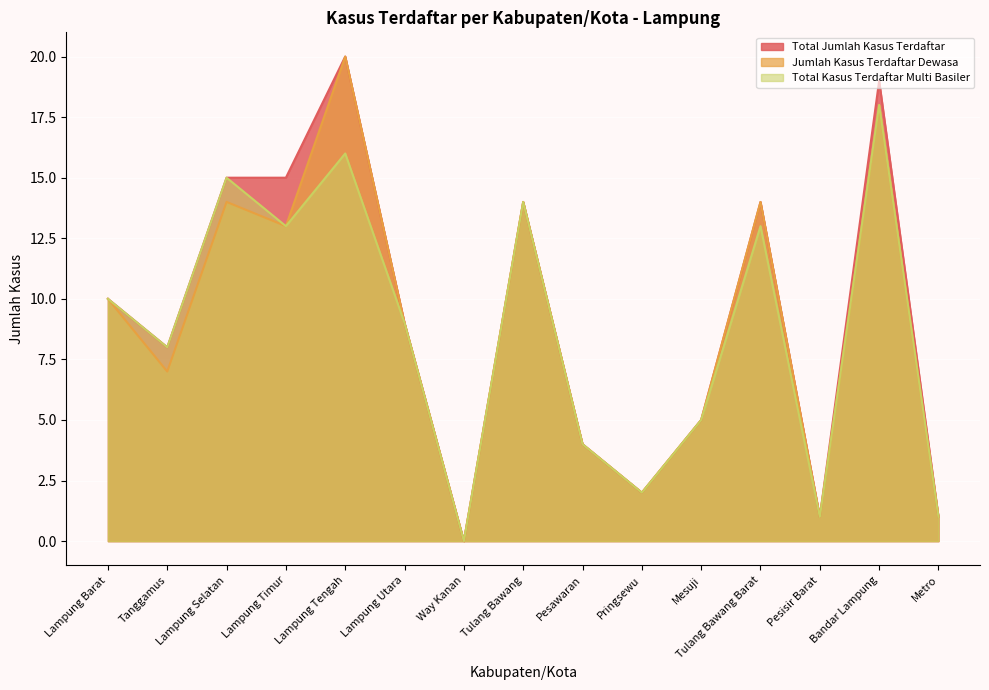

What is the total value across all series at Lampung Tengah?

56